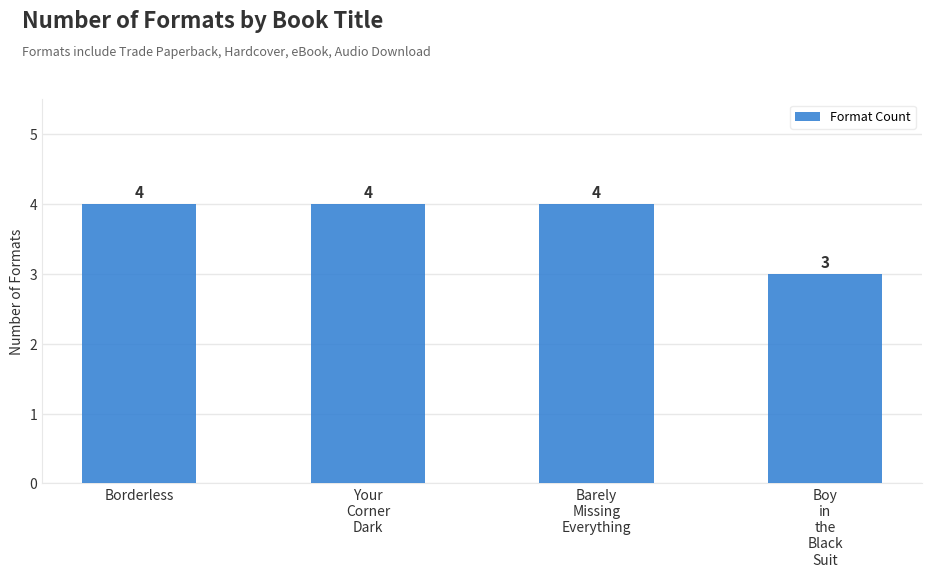

The value at Your
Corner
Dark is 4. True or false?

True